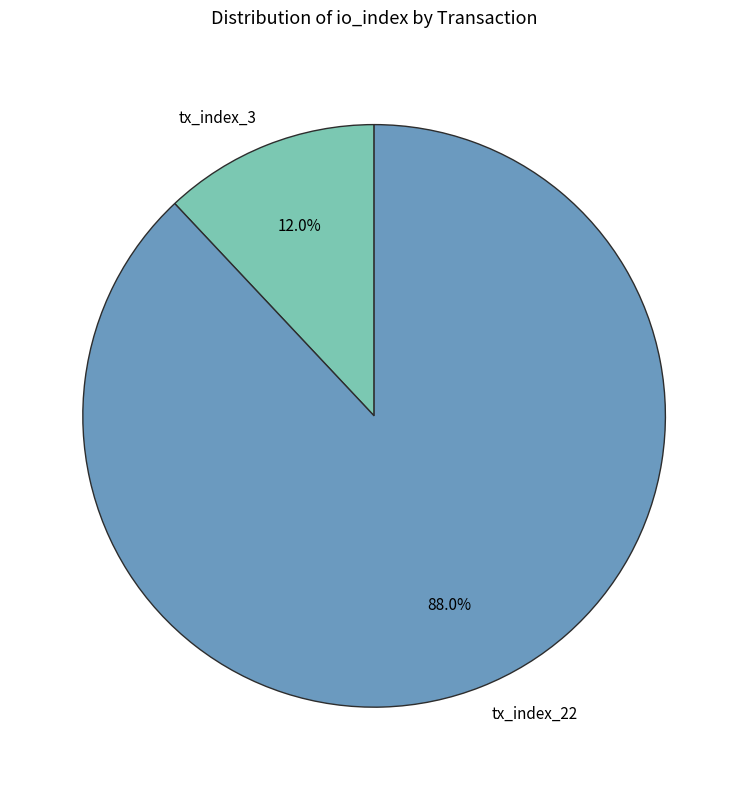

What portion of the pie excludes tx_index_22?

12.0%